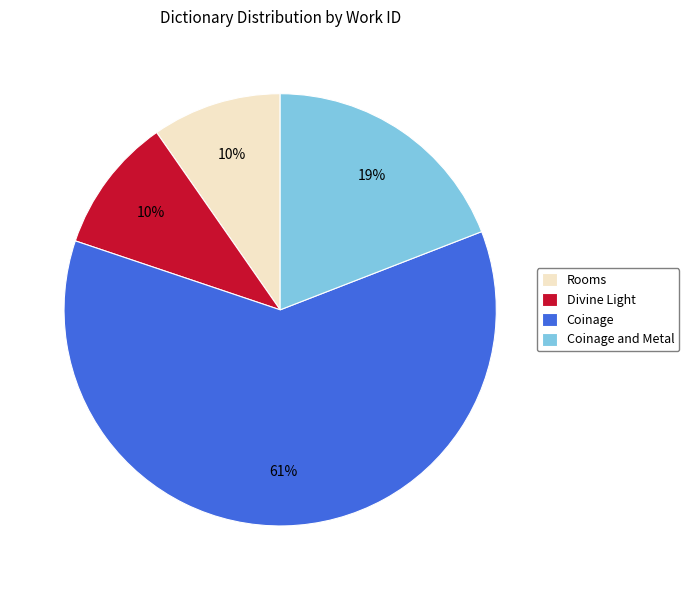

The Divine Light slice represents 1% of the pie. True or false?

False